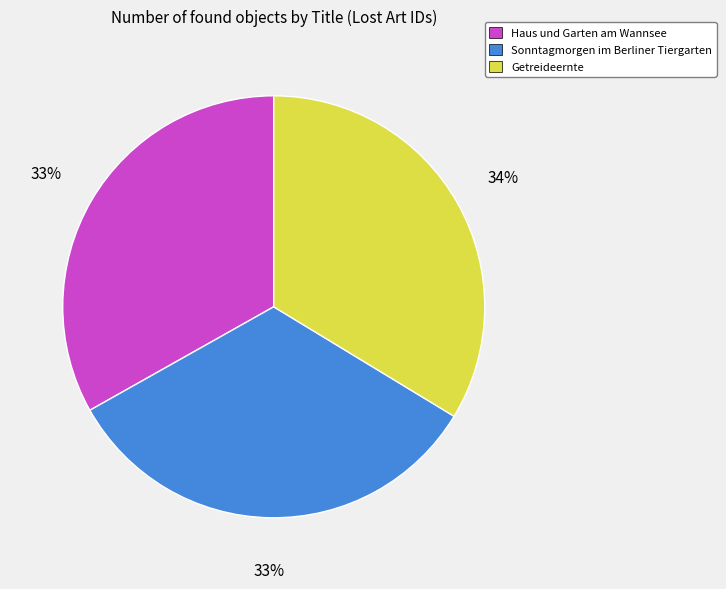

To the nearest percent, what percentage of the pie is Haus und Garten am Wannsee?

33%